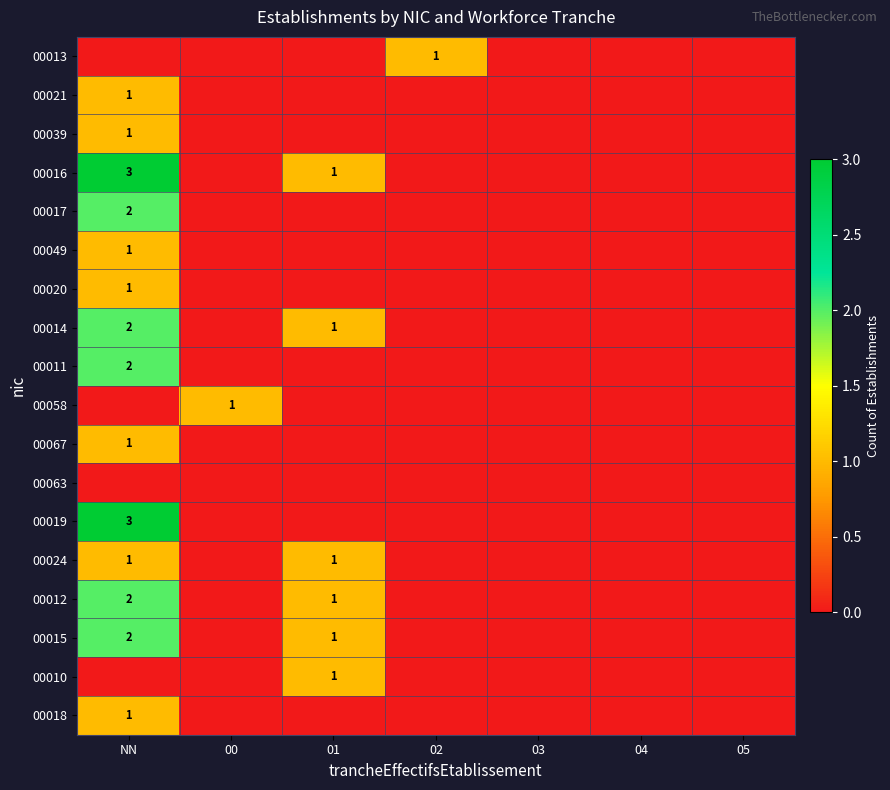

Is it true that 00010 equals 2 at 01?

False